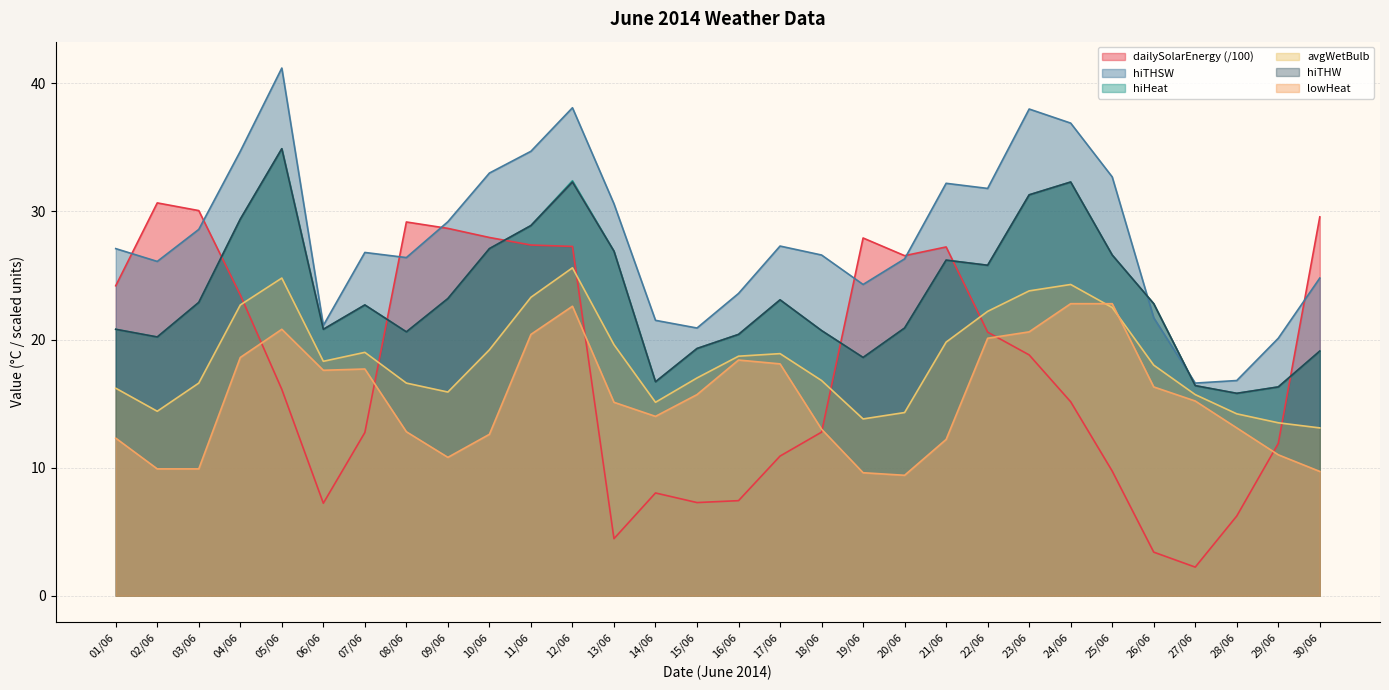

How many lines are shown in the chart?

6